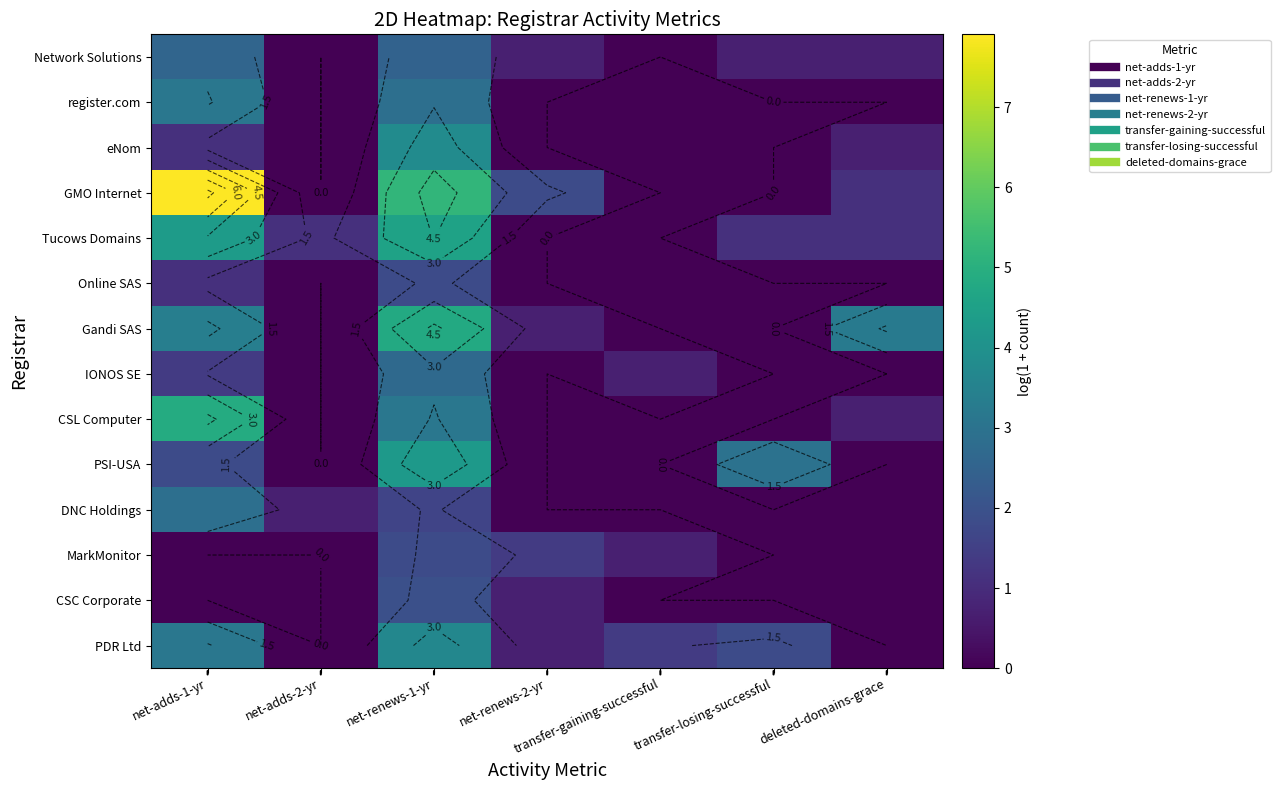

Is it true that Online SAS equals 1.1 at net-adds-1-yr?

True